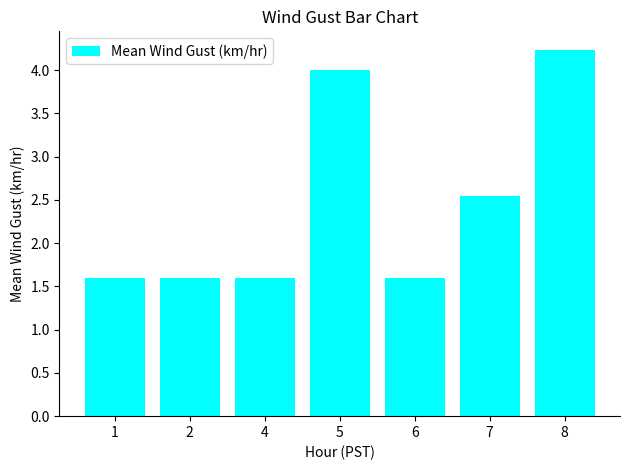

Is it true that the value at 1 is 1.6?

True